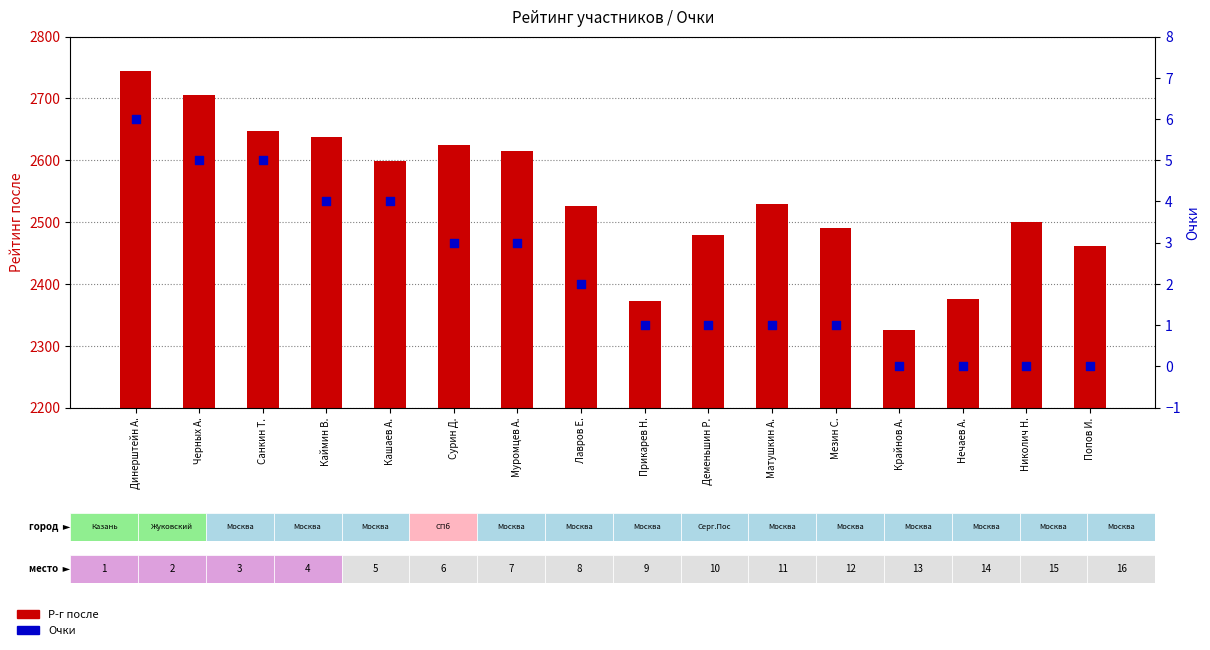

At how many categories does at least one series exceed 2166?

16